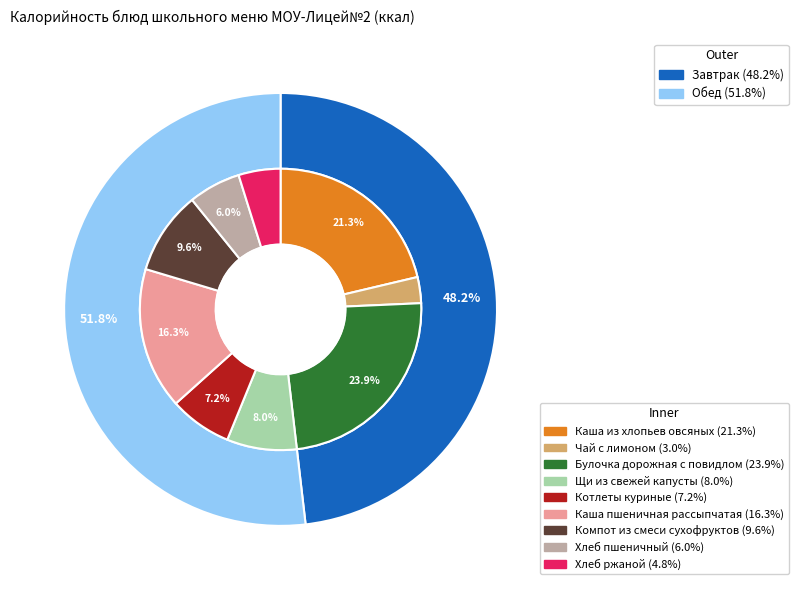

Is it true that Каша пшеничная рассыпчатая is 29% of the pie?

False